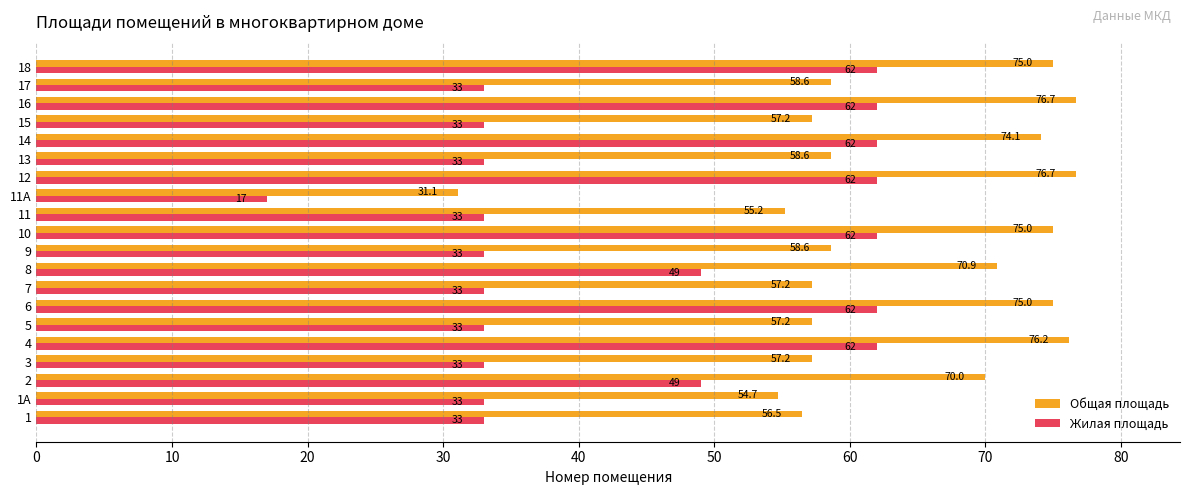

How many data points does each series have?

20